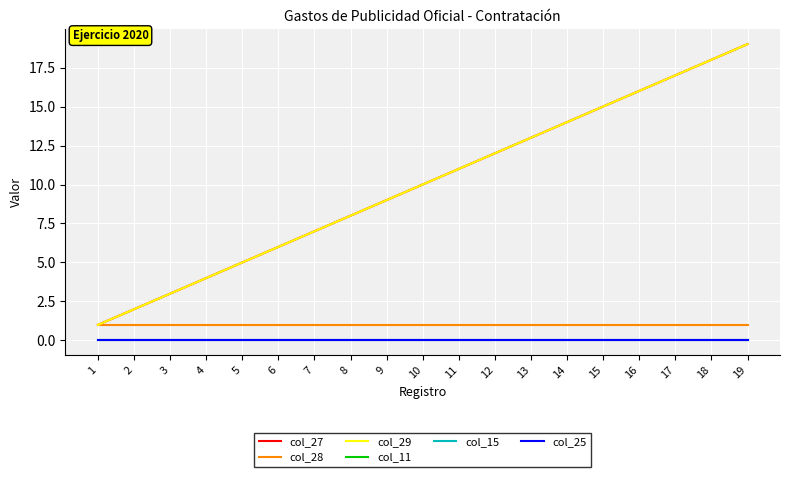

Is this an area chart (filled region under the line)?

No